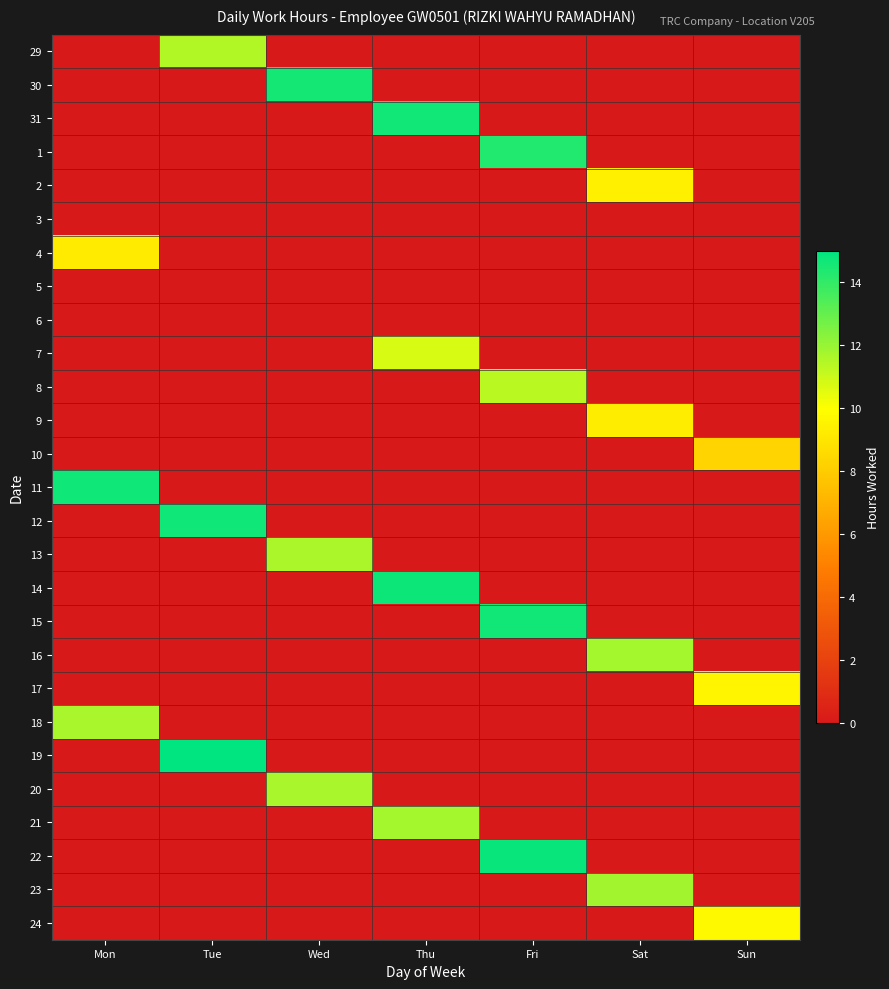

Count the number of data series in this chart.

27